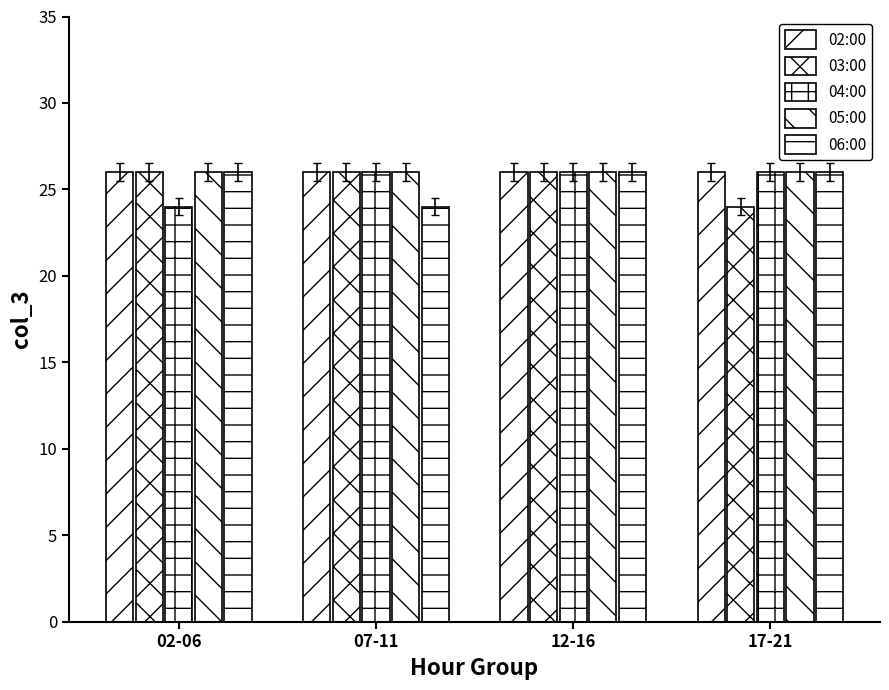

True or false: 03:00 has a value of 26 at 02-06.

True